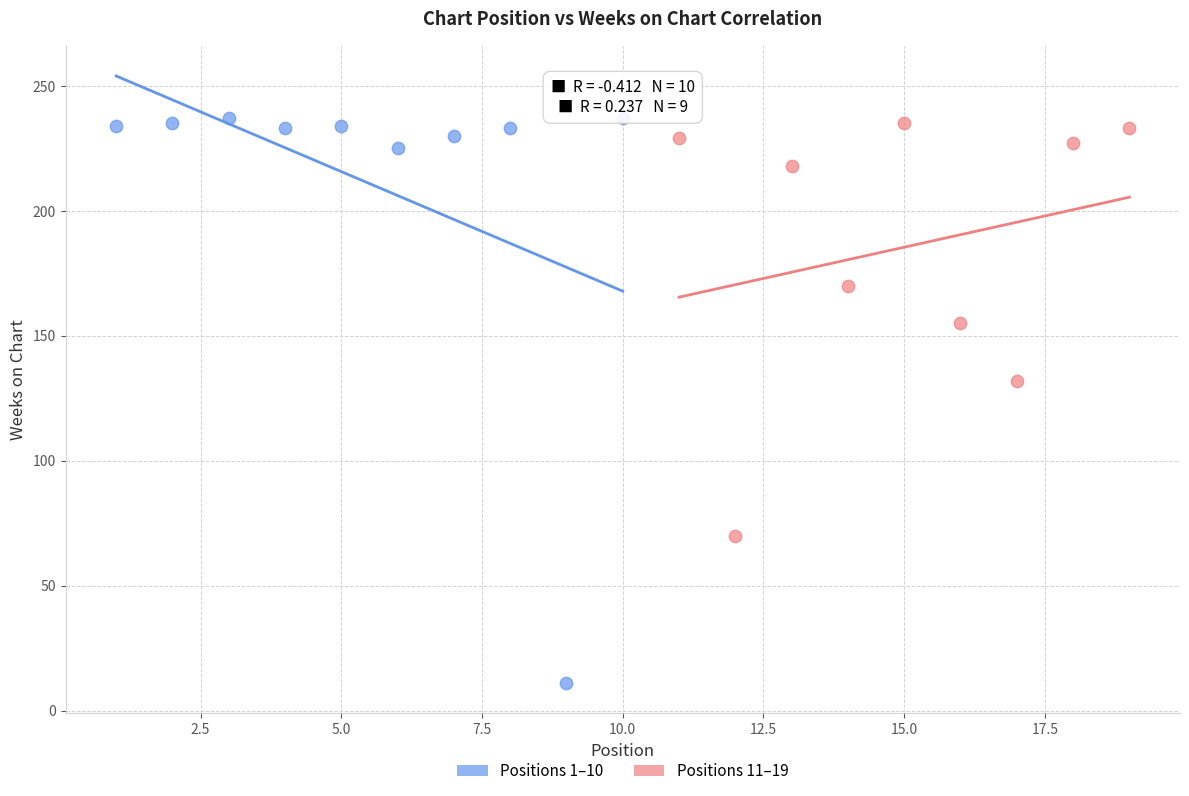

Which series has the largest Y range (max minus min)?

Positions 1–10